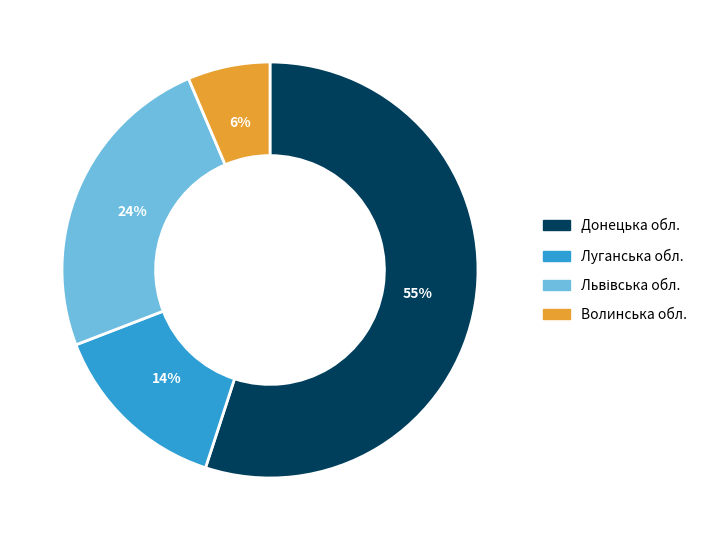

Which has a higher value, Луганська обл. or Донецька обл.?

Донецька обл.